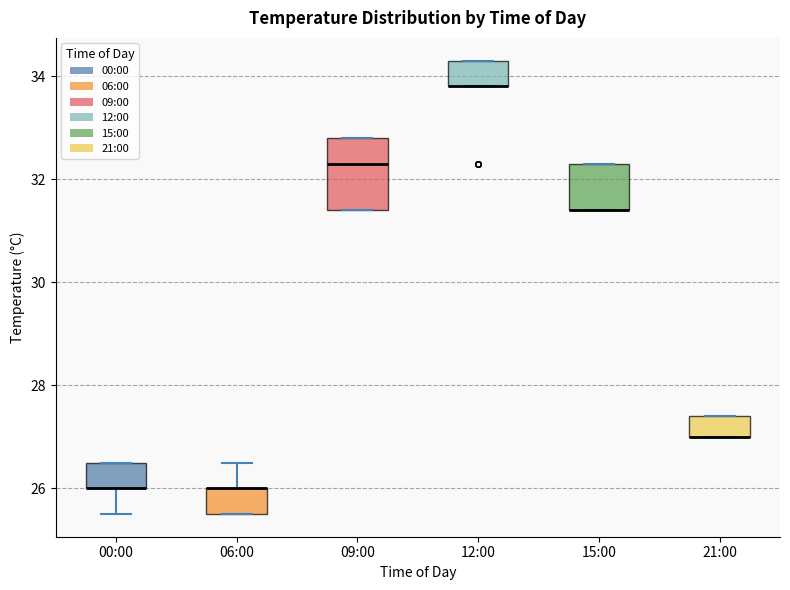

Comparing the boxes themselves (not the whiskers), which one is the tallest?

09:00